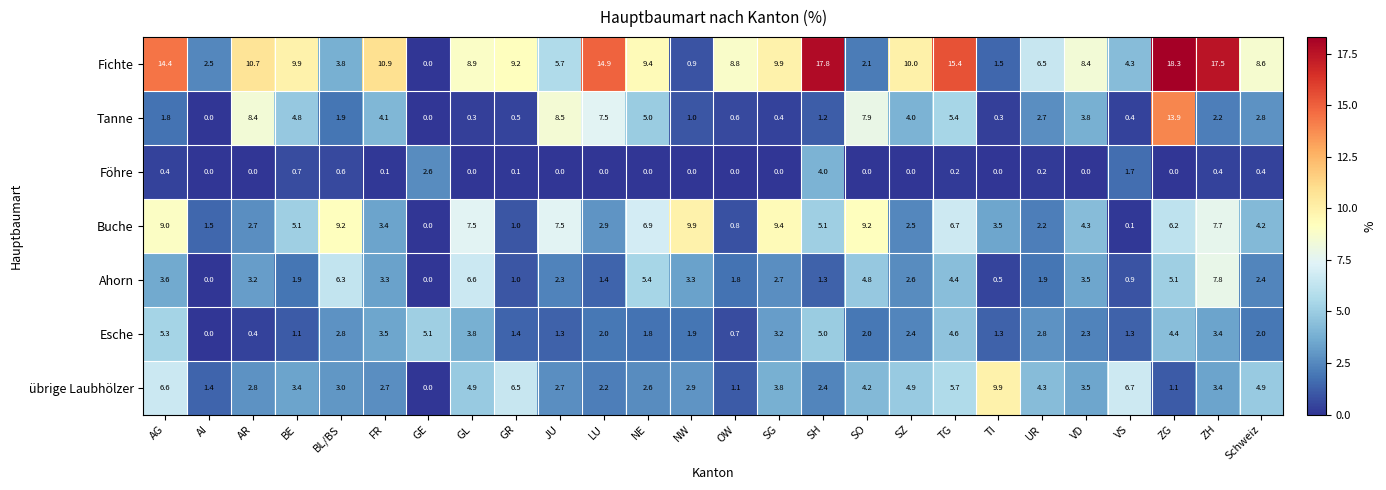

Is it true that Esche equals 1.4 at GR?

True